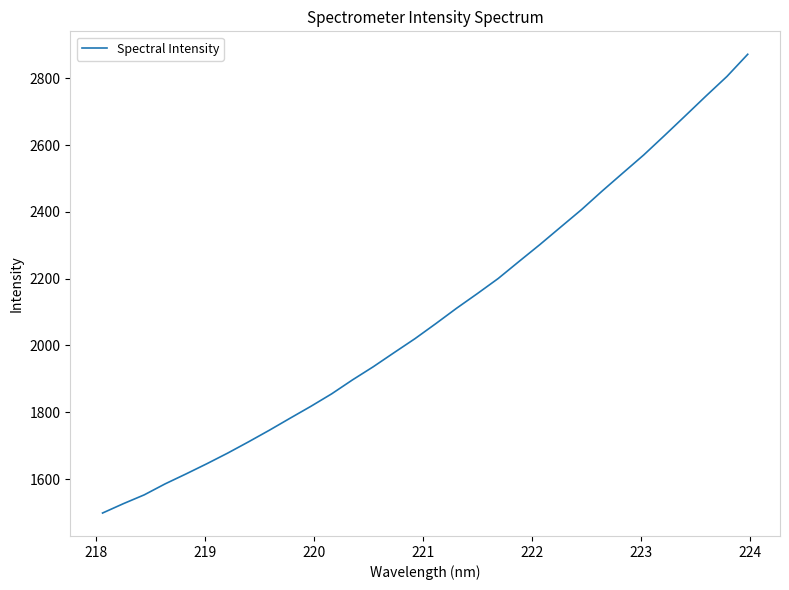

What is the difference between the maximum and minimum values?

1373.8